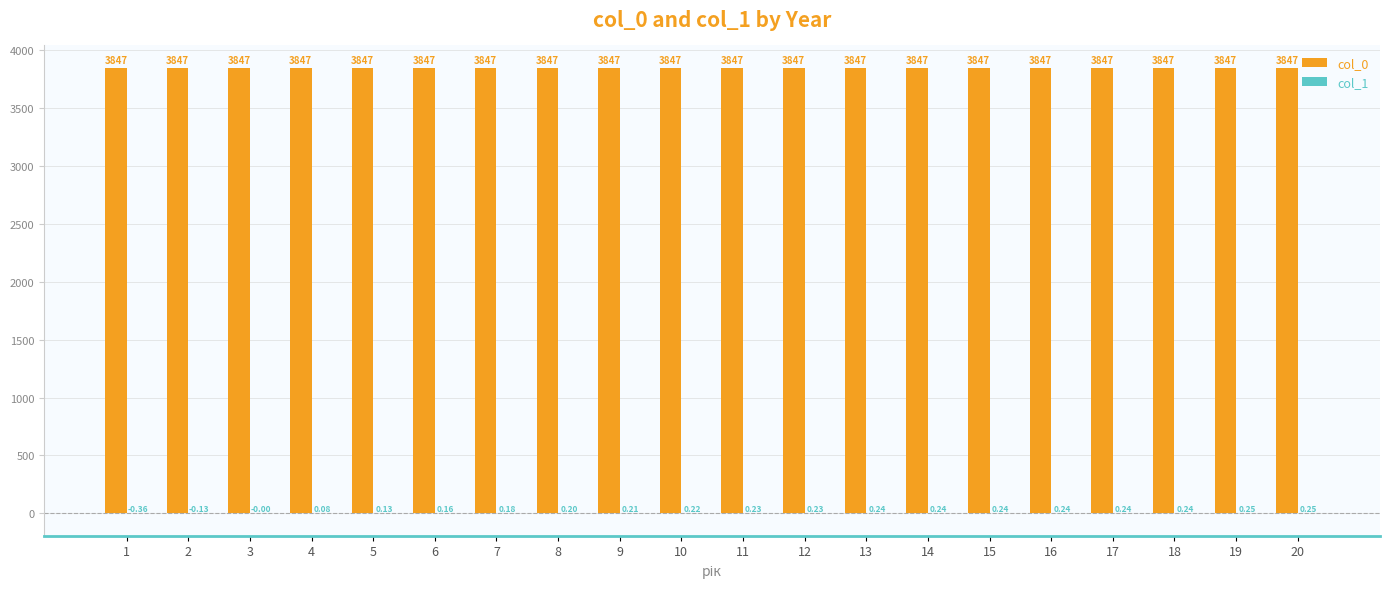

What is the total value across all series at 1?

3847.0